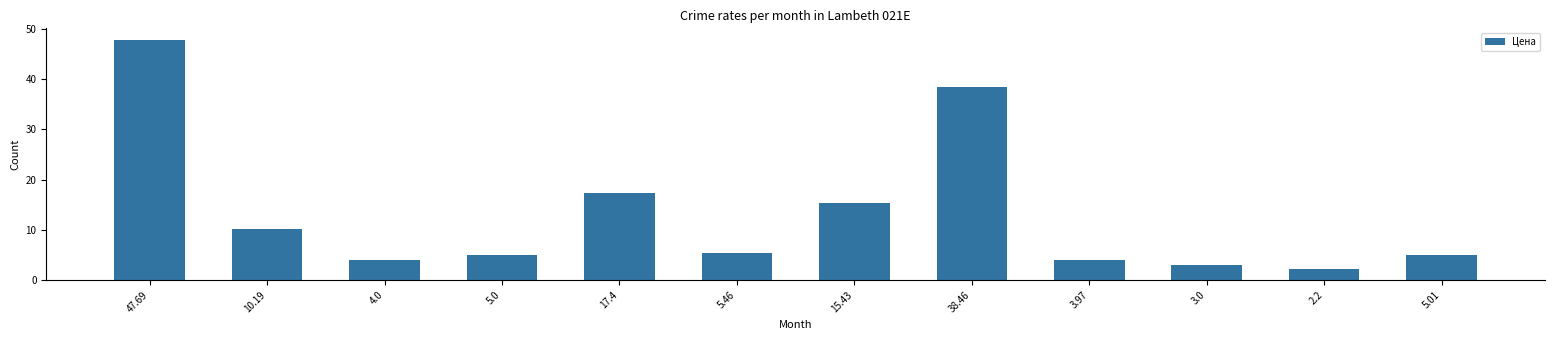

Reading left to right, what are all the values shown in this chart?

47.69=47.7	10.19=10.2	4.0=4.0	5.0=5.0	17.4=17.4	5.46=5.5	15.43=15.4	38.46=38.5	3.97=4.0	3.0=3.0	2.2=2.2	5.01=5.0